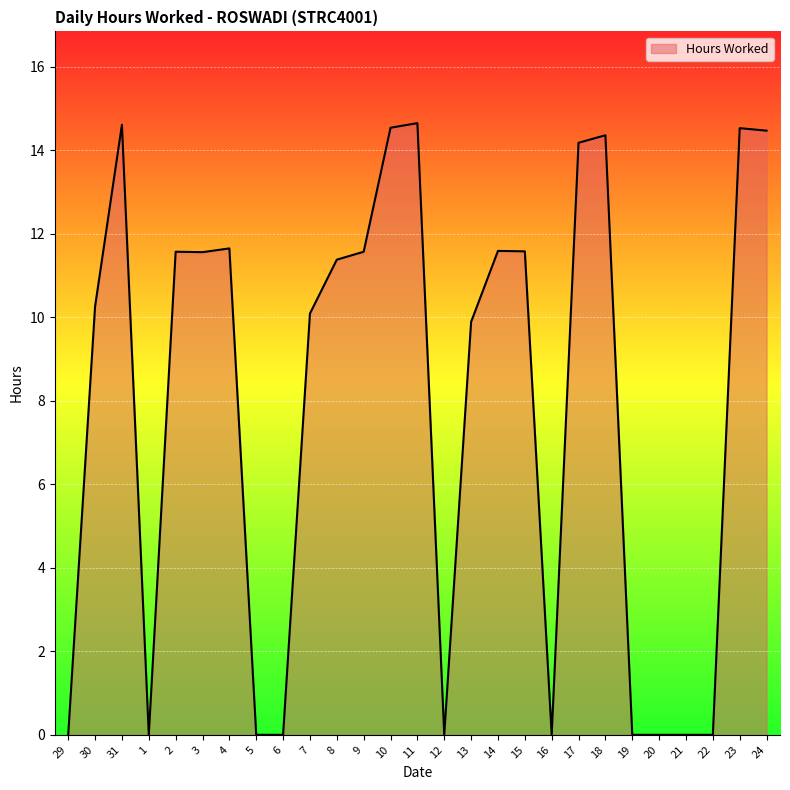

What is the maximum value shown in the chart?

14.7